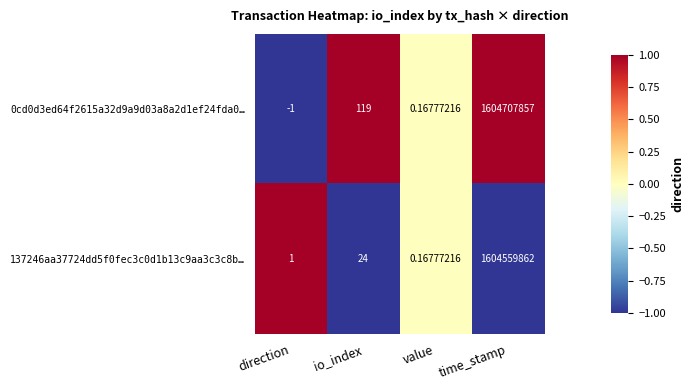

At which category is the sum across all series the highest?

time_stamp